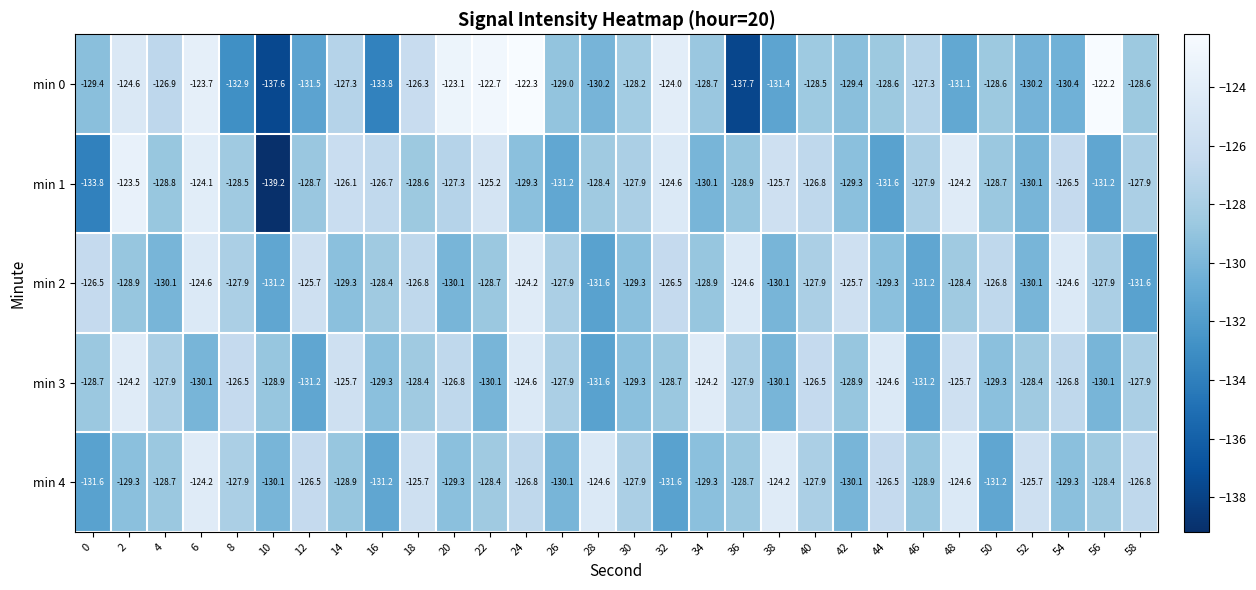

What value does the min 3 series have at 10?

-128.9